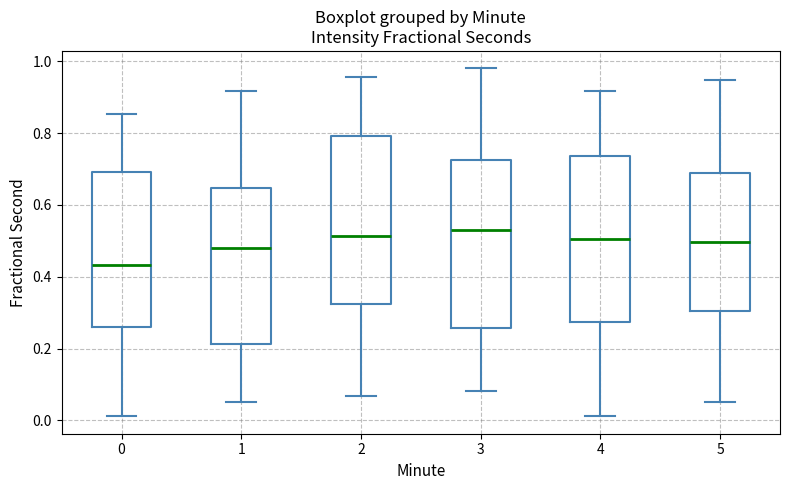

Reading left to right, transcribe this box plot: for each box, give where its median line is, the range the box spans, and where its two whiskers end, as read against the y-axis. The values are not printed on the chart, so give them approximately, as read against the axis.

0: median 0.44, box 0.26 to 0.70, whiskers 0.02 to 0.86
1: median 0.48, box 0.22 to 0.64, whiskers 0.06 to 0.92
2: median 0.52, box 0.32 to 0.80, whiskers 0.06 to 0.96
3: median 0.54, box 0.26 to 0.72, whiskers 0.08 to 0.98
4: median 0.50, box 0.28 to 0.74, whiskers 0.02 to 0.92
5: median 0.50, box 0.30 to 0.68, whiskers 0.06 to 0.94